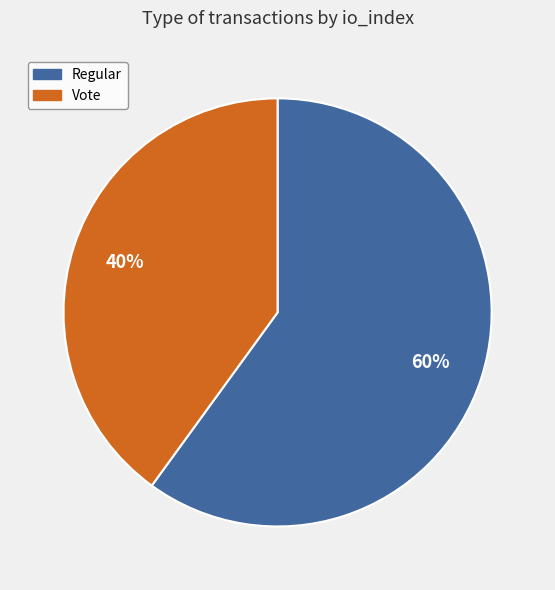

Does any single category account for the majority?

Yes